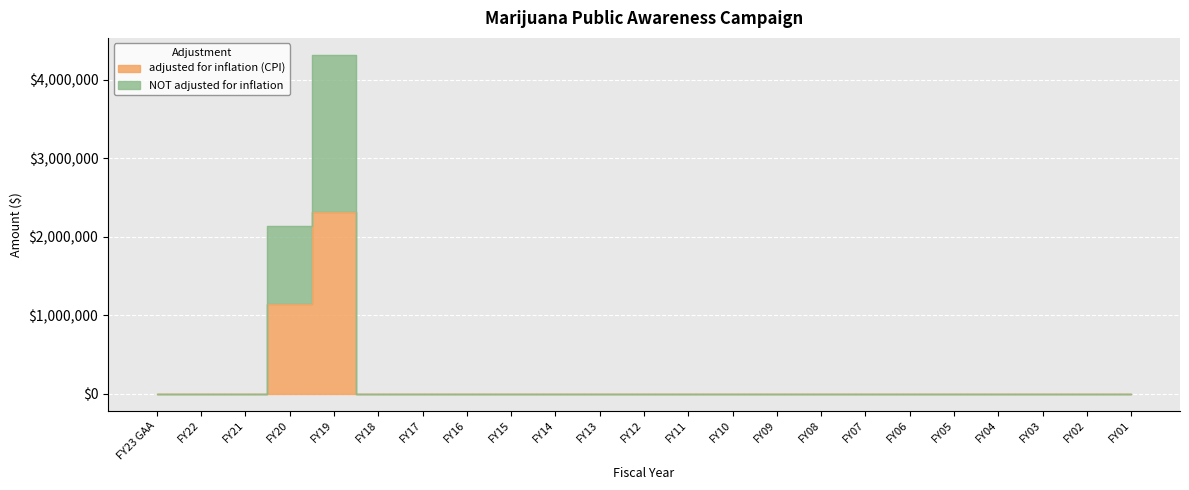

What is the sum of all NOT adjusted for inflation values?

6461885